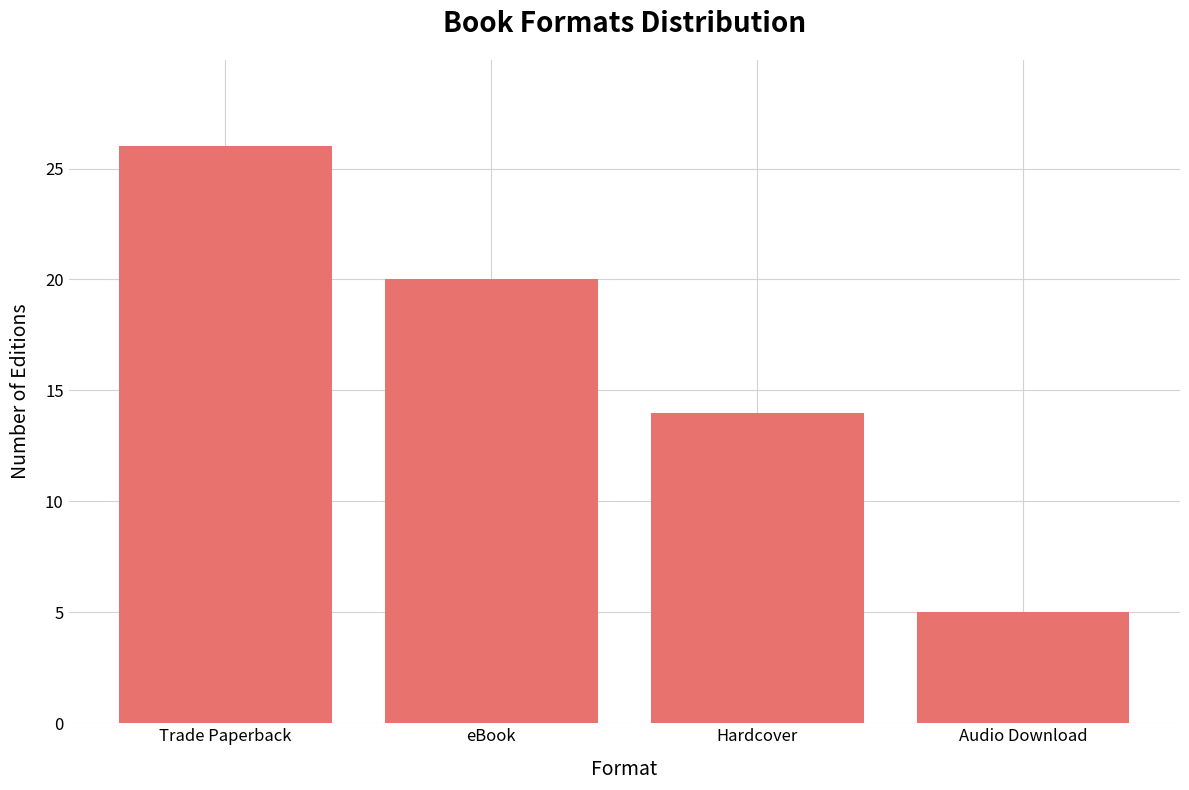

The value at eBook is 30. True or false?

False